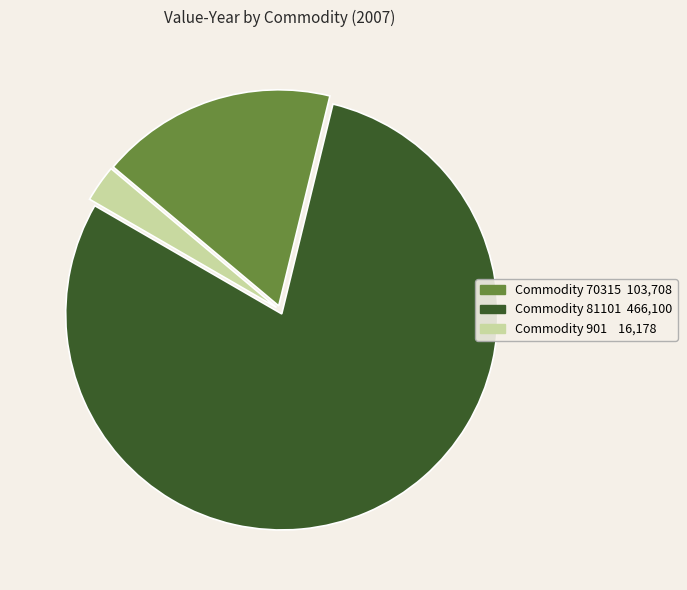

Is there a majority slice in this chart?

Yes